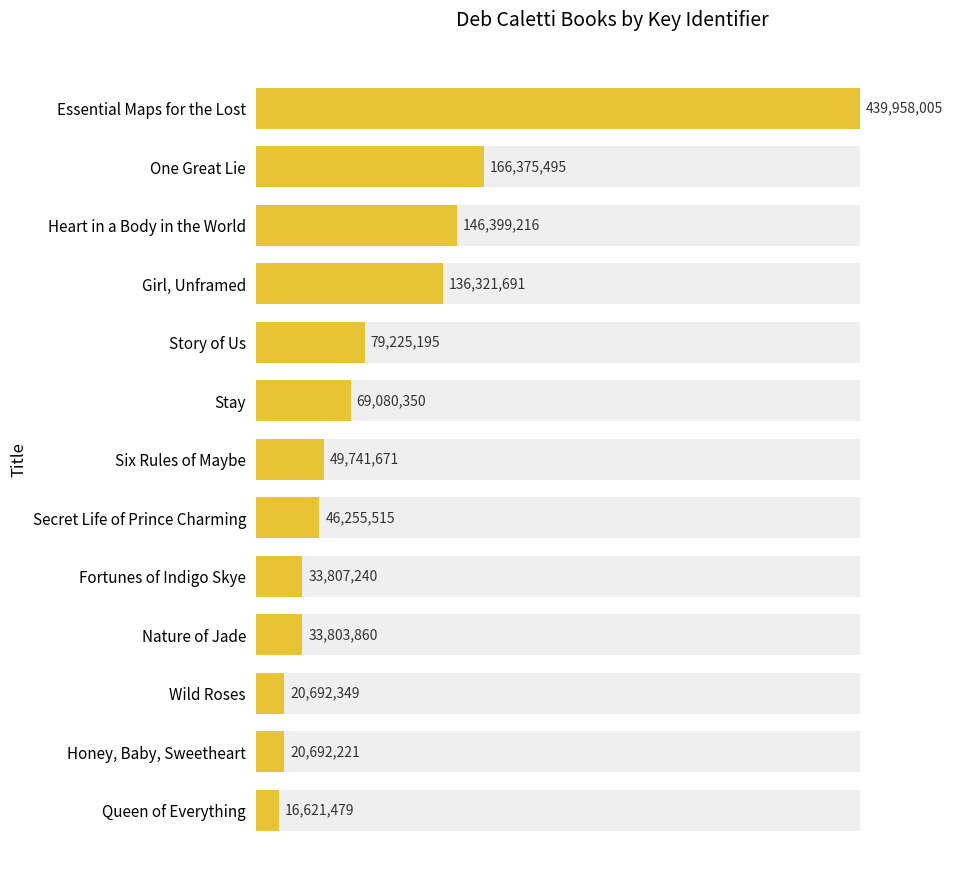

Count the number of values greater than 49741671.

6